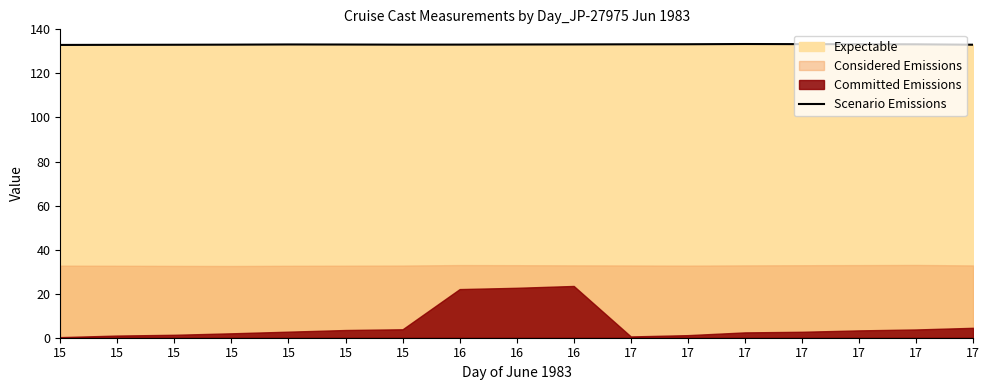

Reading left to right, what are all the values shown in this chart?

15=132.9	15=133.0	15=133.0	15=133.1	15=133.2	15=133.1	15=133.1	16=133.1	16=133.1	16=133.2	17=133.2	17=133.2	17=133.3	17=133.3	17=133.3	17=133.2	17=133.0